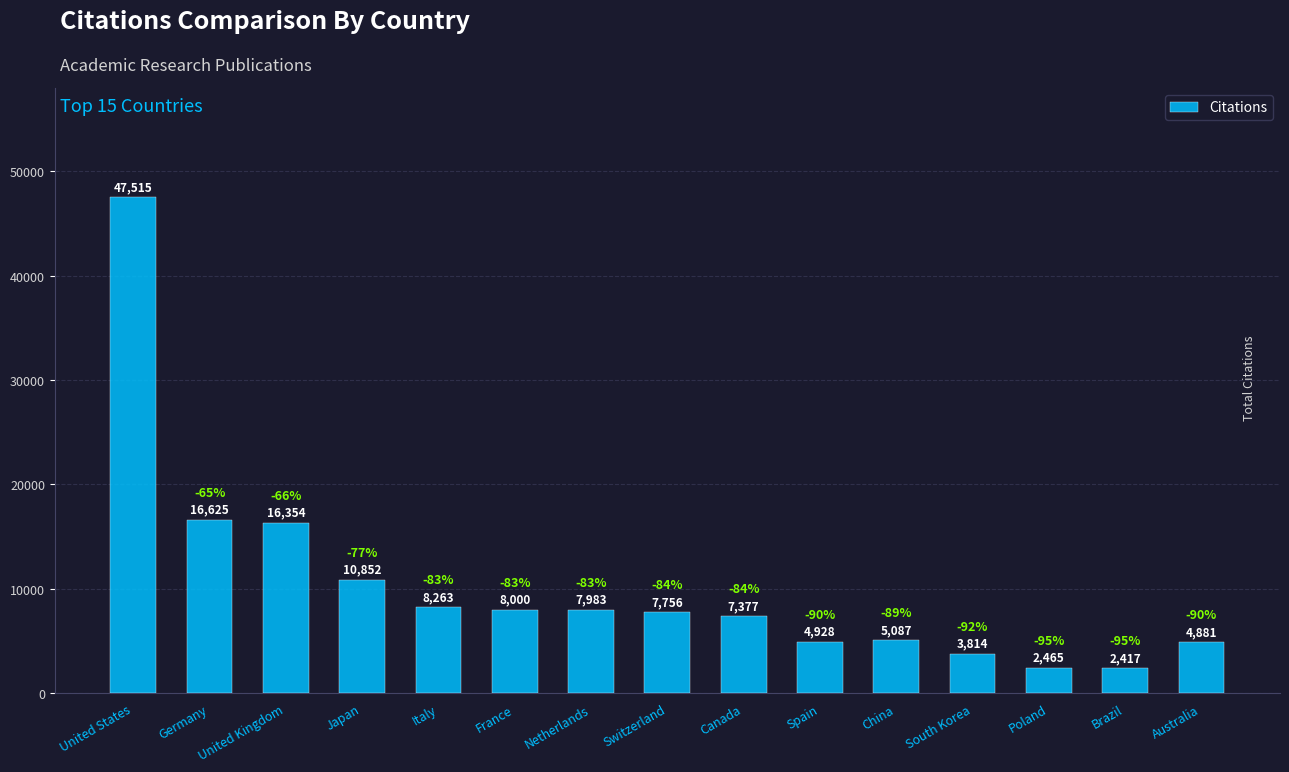

What is the label of the 2nd bar from the left?

Germany